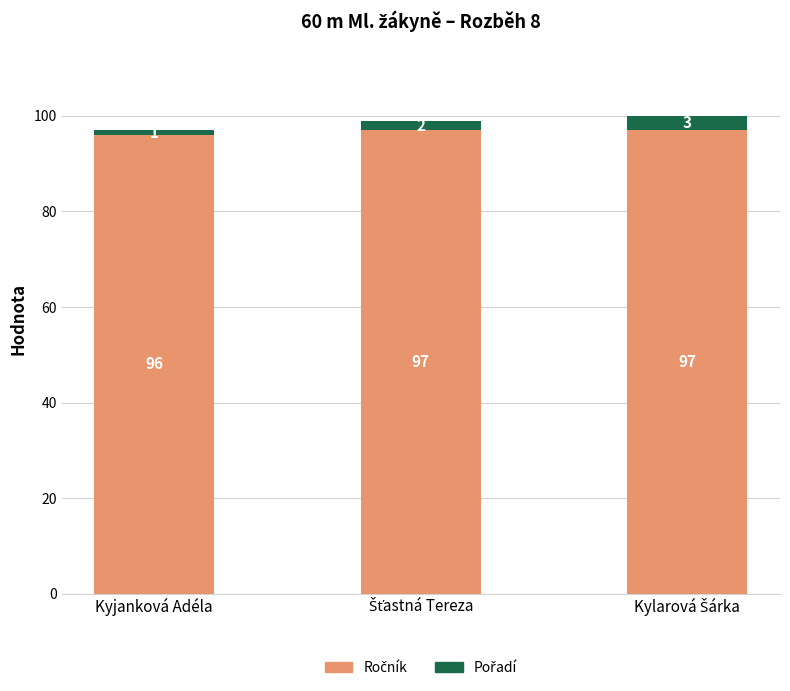

What is the total value across all series at Kyjanková Adéla?

97